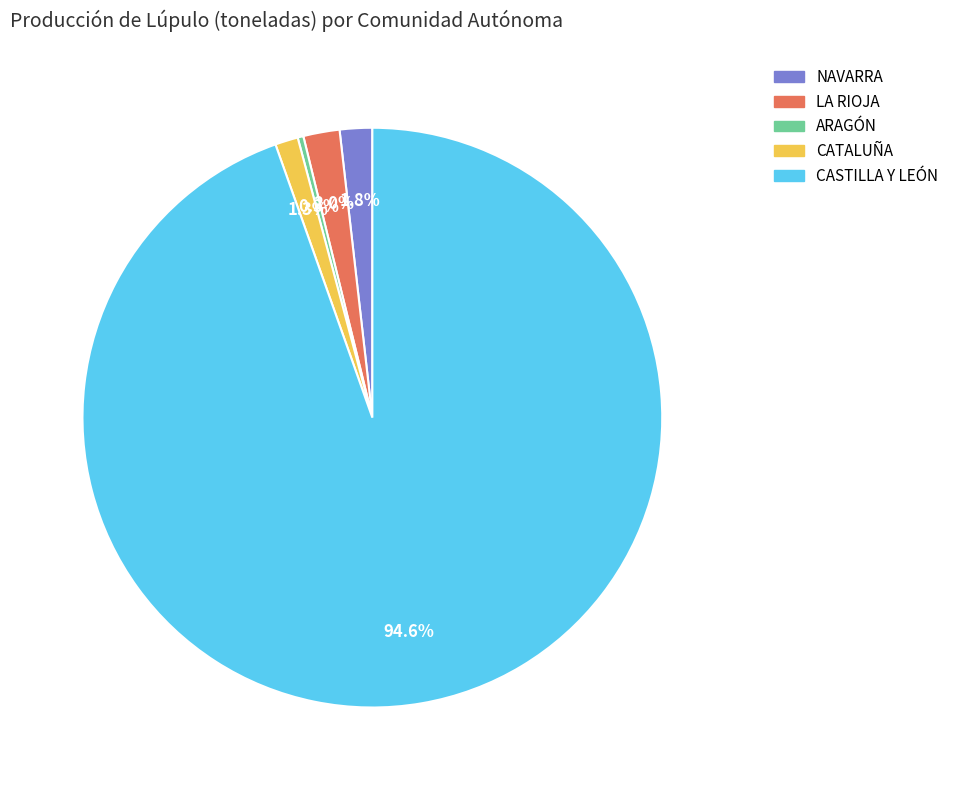

What is the ratio of the value at NAVARRA to the value at LA RIOJA?

0.9